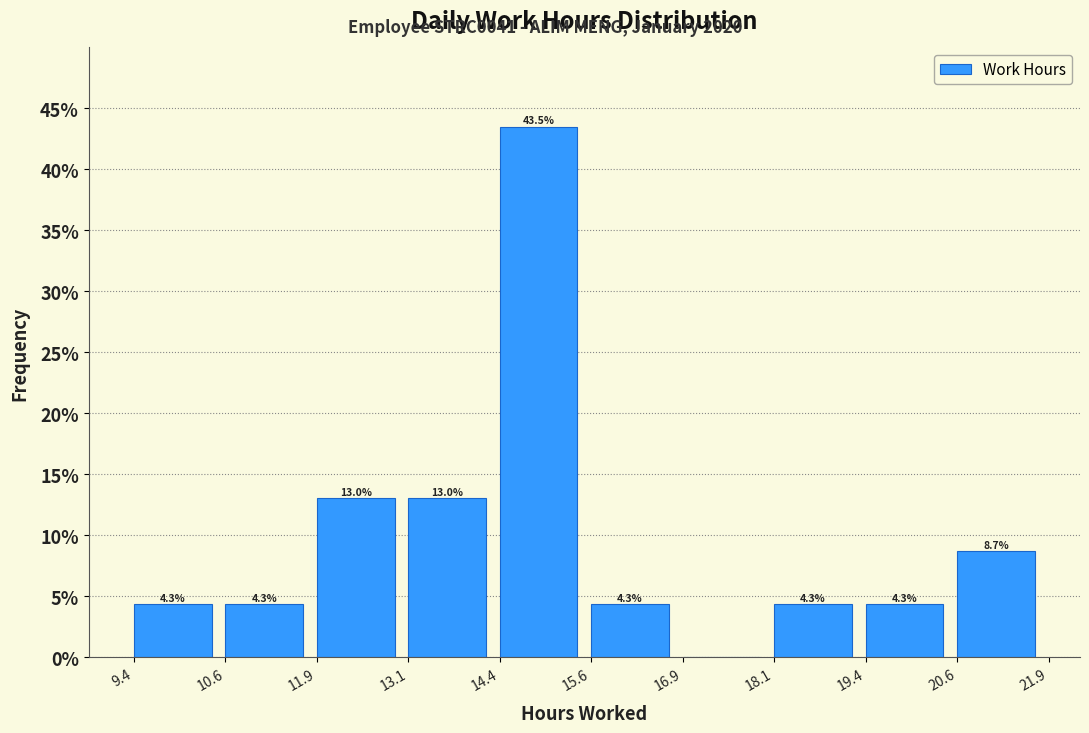

Over which range of the x-axis is the bar tallest?

14.4 to 15.6